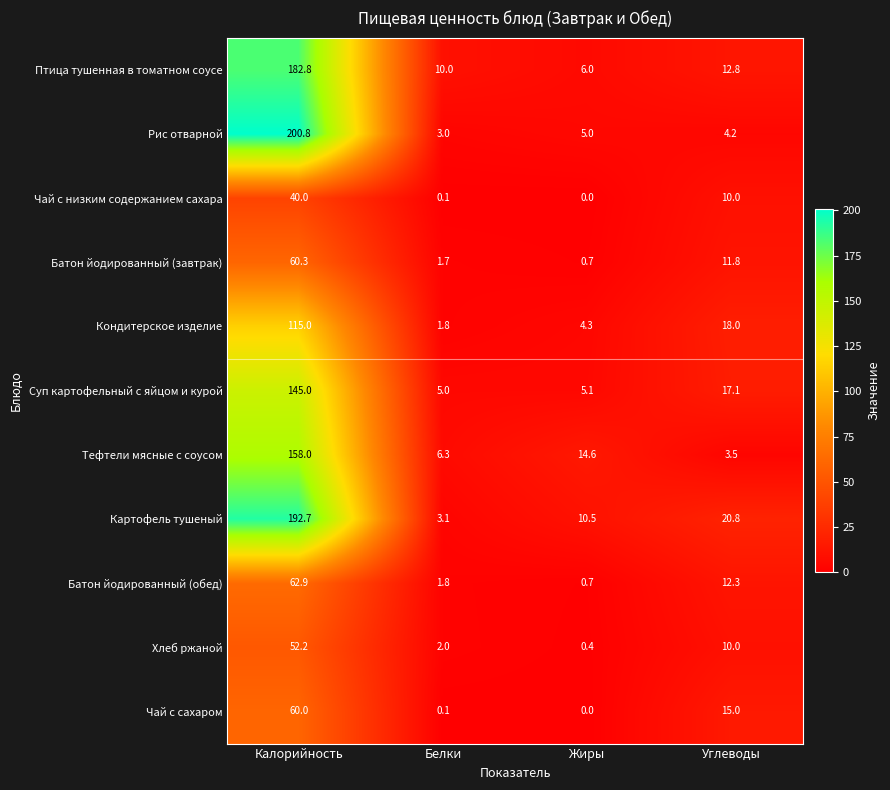

At which label does Птица тушенная в томатном соусе first exceed 12?

Калорийность